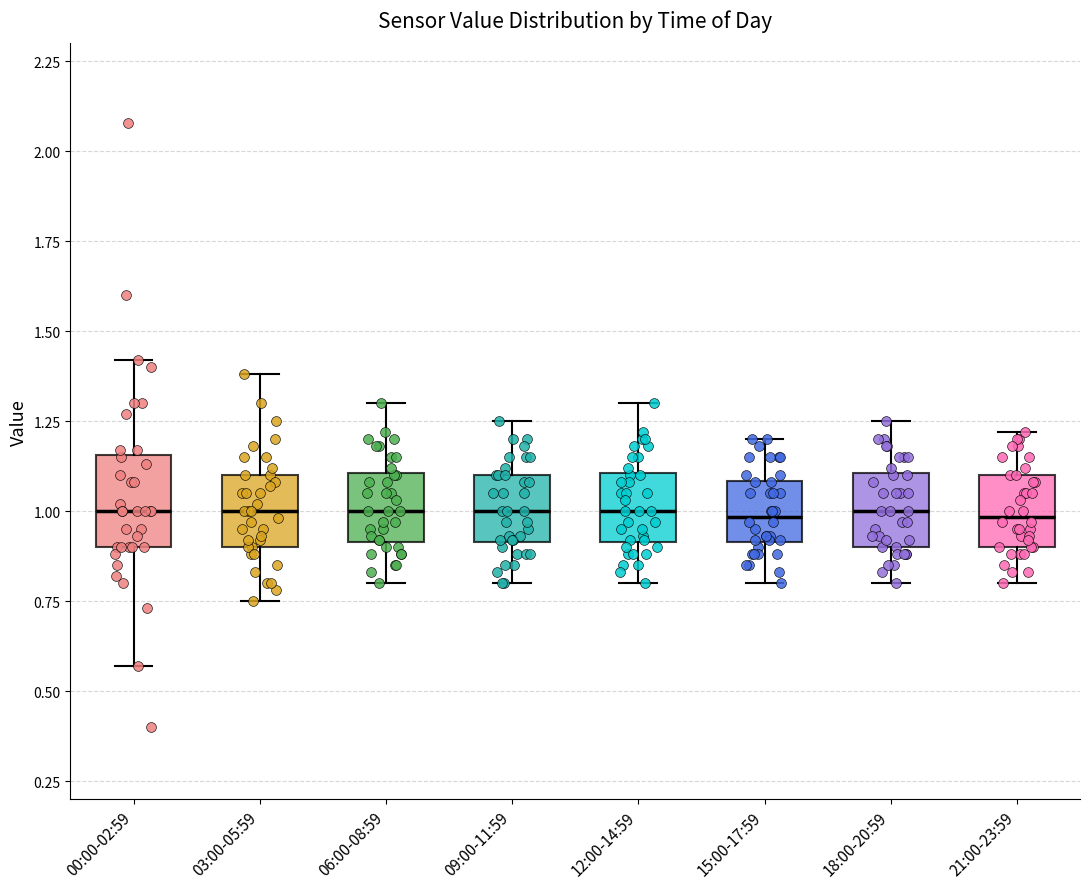

Reading left to right, transcribe this box plot: for each box, give where its median line is, the range the box spans, and where its two whiskers end, as read against the y-axis. The values are not printed on the chart, so give them approximately, as read against the axis.

00:00-02:59: median 1.00, box 0.90 to 1.15, whiskers 0.55 to 1.40
03:00-05:59: median 1.00, box 0.90 to 1.10, whiskers 0.75 to 1.40
06:00-08:59: median 1.00, box 0.90 to 1.10, whiskers 0.80 to 1.30
09:00-11:59: median 1.00, box 0.90 to 1.10, whiskers 0.80 to 1.25
12:00-14:59: median 1.00, box 0.90 to 1.10, whiskers 0.80 to 1.30
15:00-17:59: median 1.00, box 0.90 to 1.10, whiskers 0.80 to 1.20
18:00-20:59: median 1.00, box 0.90 to 1.10, whiskers 0.80 to 1.25
21:00-23:59: median 1.00, box 0.90 to 1.10, whiskers 0.80 to 1.20